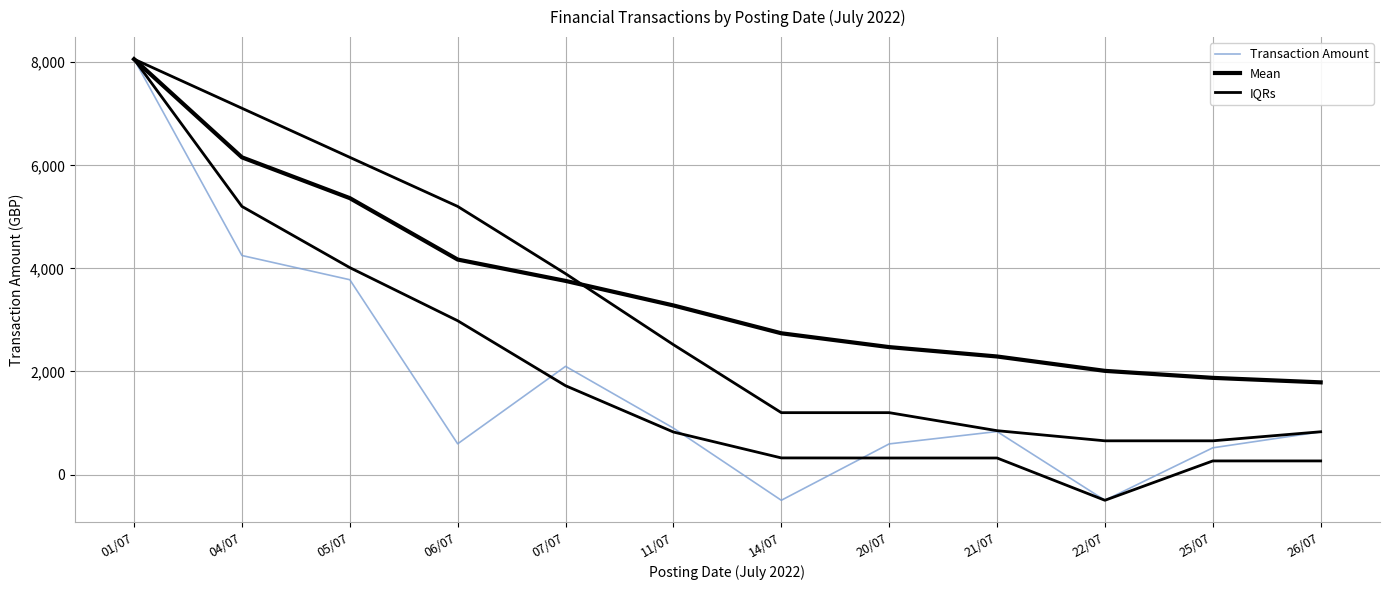

List the labels in order of Mean value, largest first.

01/07, 04/07, 05/07, 06/07, 07/07, 11/07, 14/07, 20/07, 21/07, 22/07, 25/07, 26/07